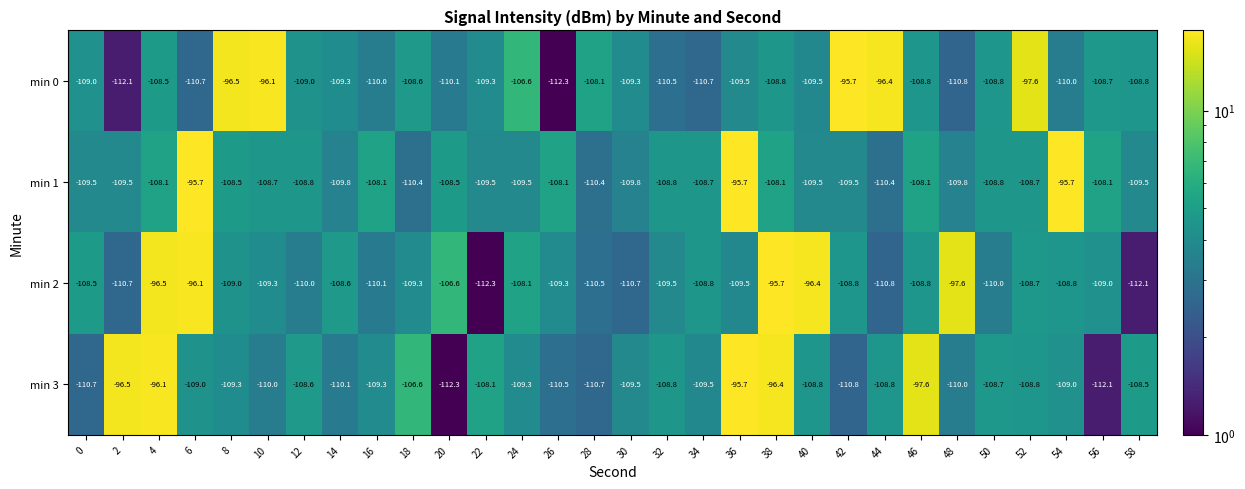

Is it true that min 1 equals -191.4 at 0?

False